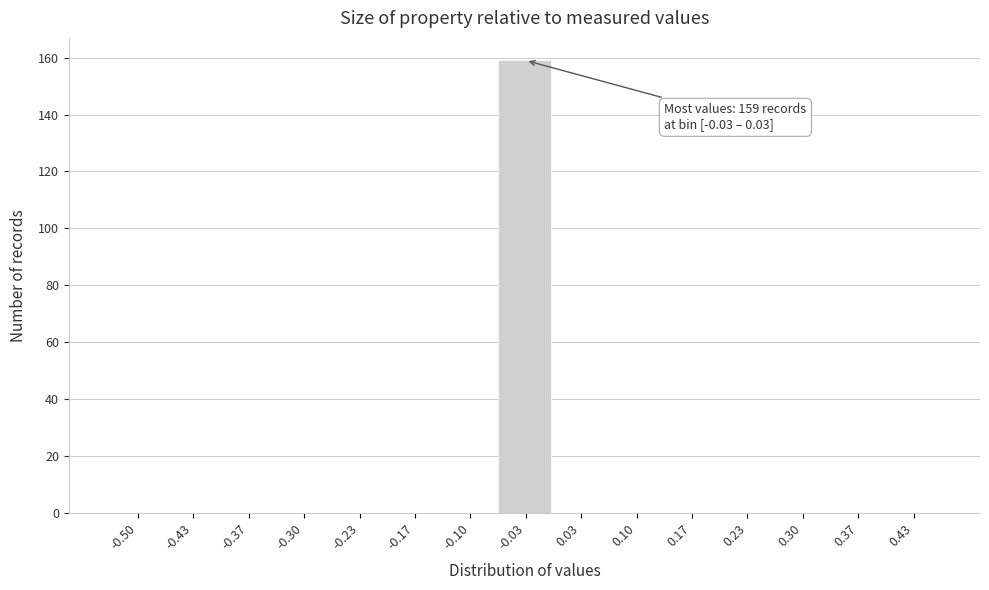

Reading right to left, extract all data points from this chart.

0.43=0	0.37=0	0.30=0	0.23=0	0.17=0	0.10=0	0.03=0	-0.03=159	-0.10=0	-0.17=0	-0.23=0	-0.30=0	-0.37=0	-0.43=0	-0.50=0